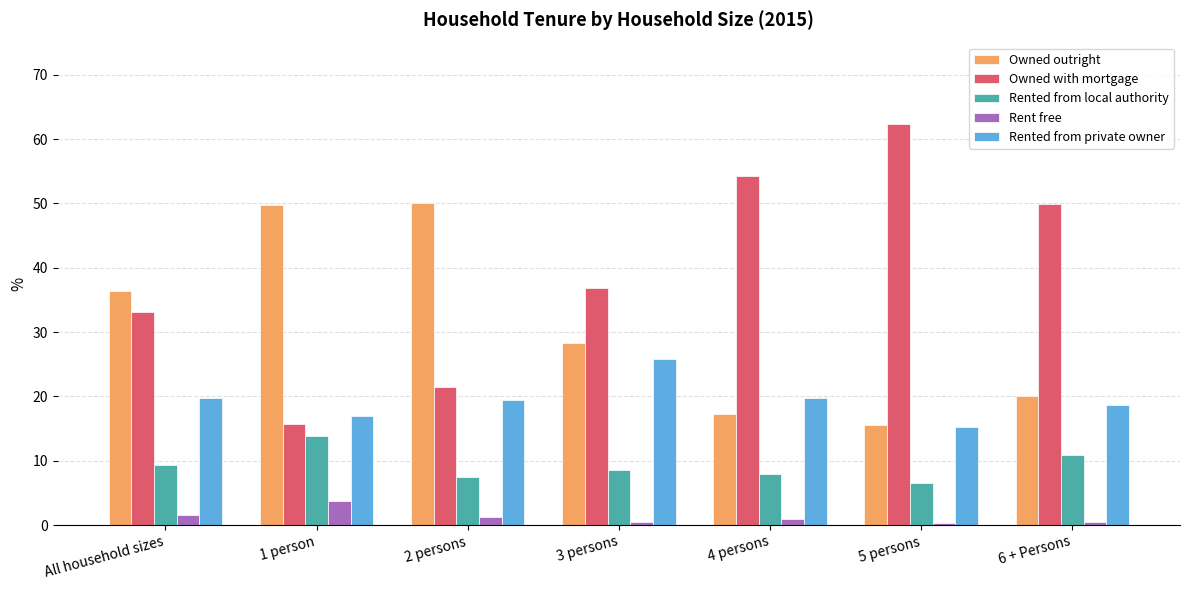

Read the Owned with mortgage value at 4 persons.

54.2